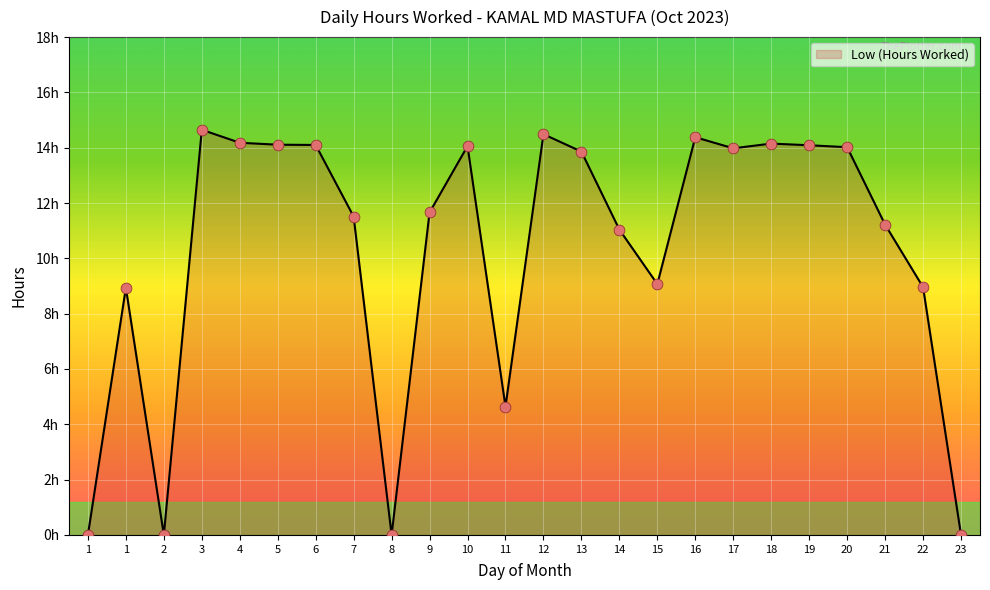

Approximately how many times larger is the value at 6 compared to 14?

1.3